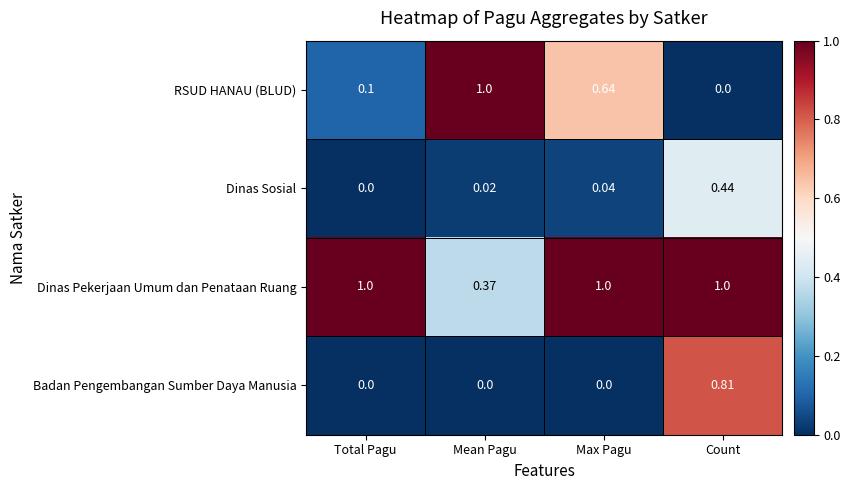

Rank the categories by RSUD HANAU (BLUD) value from lowest to highest.

Count, Total Pagu, Max Pagu, Mean Pagu